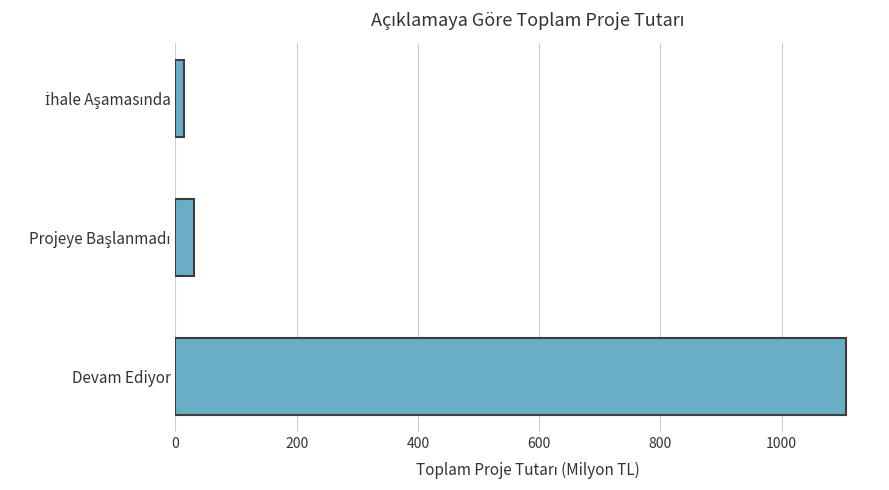

The value at Devam Ediyor is 1107.0. True or false?

True